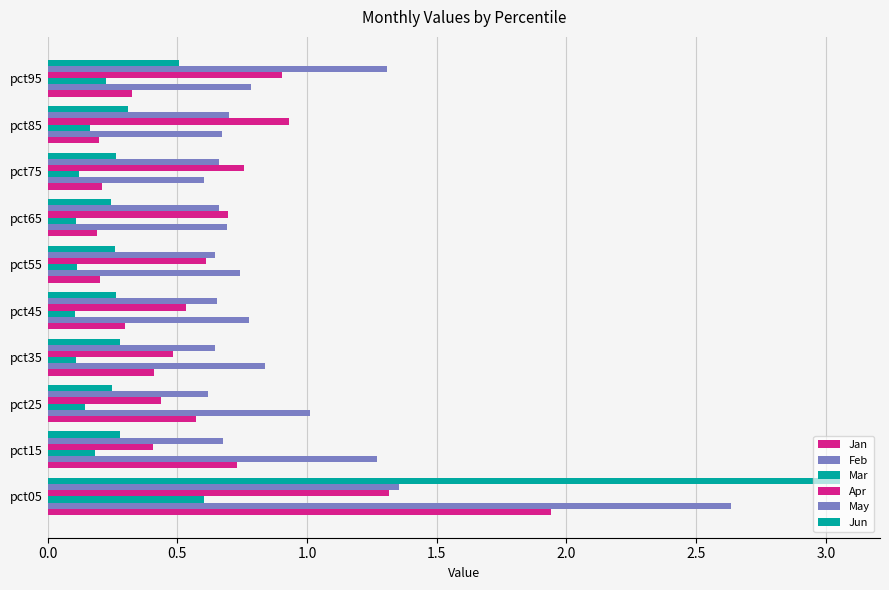

What position from the left is 2.0?

5